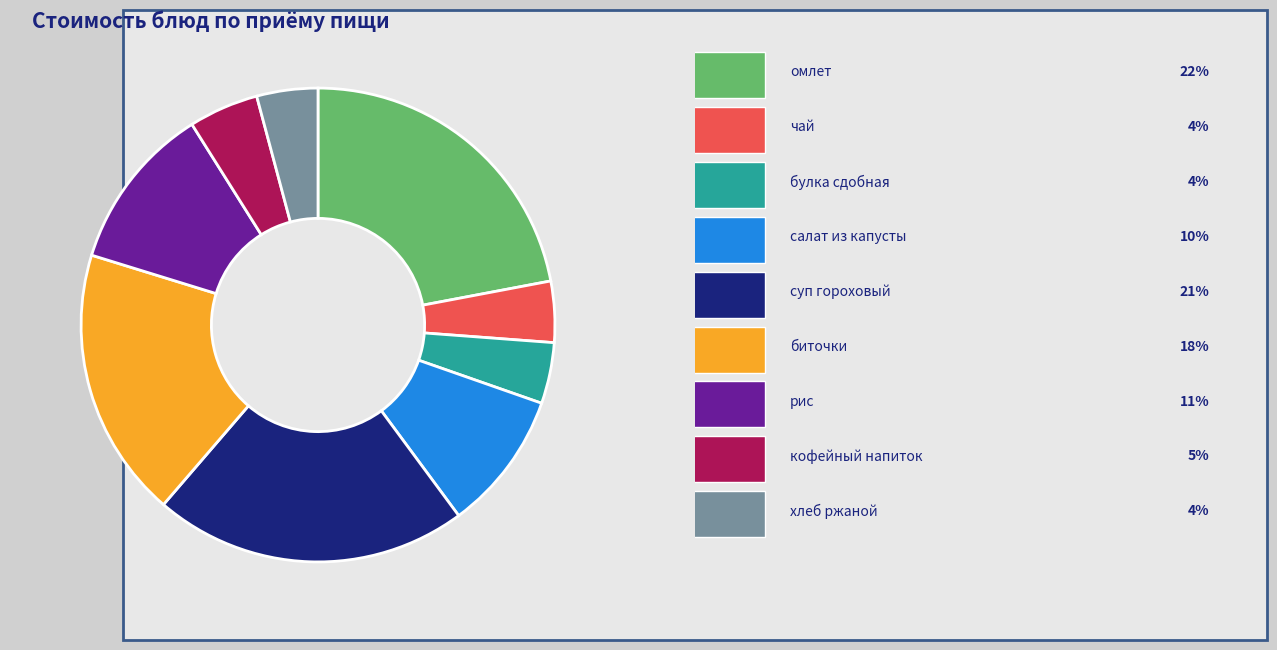

Is there any slice that represents more than half of the pie?

No